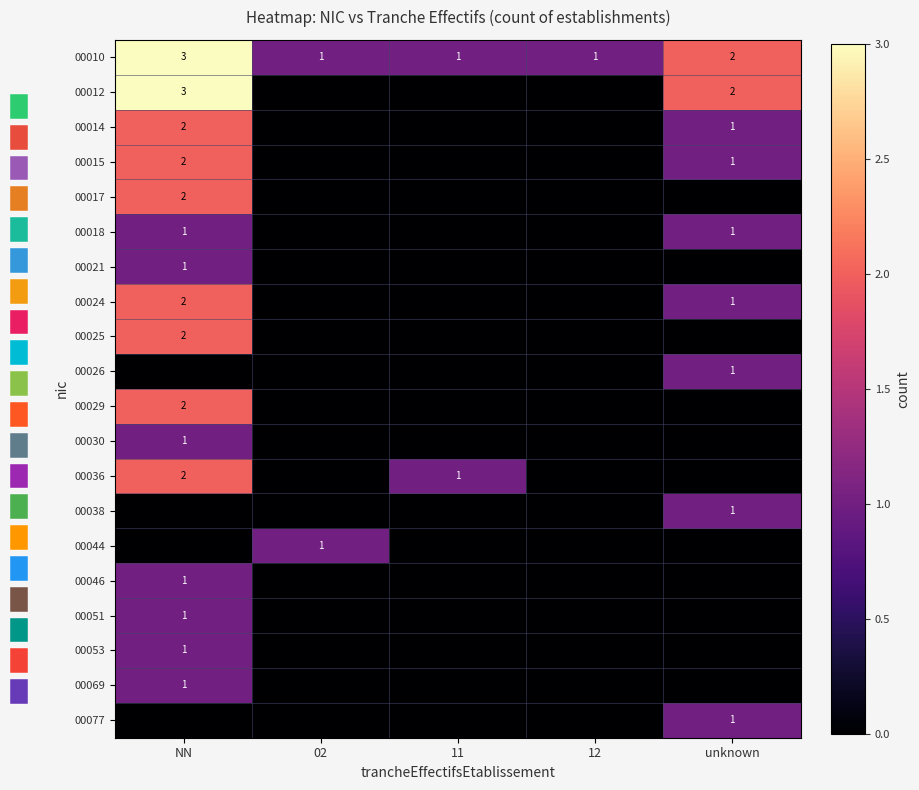

At how many categories does at least one series exceed 2?

1